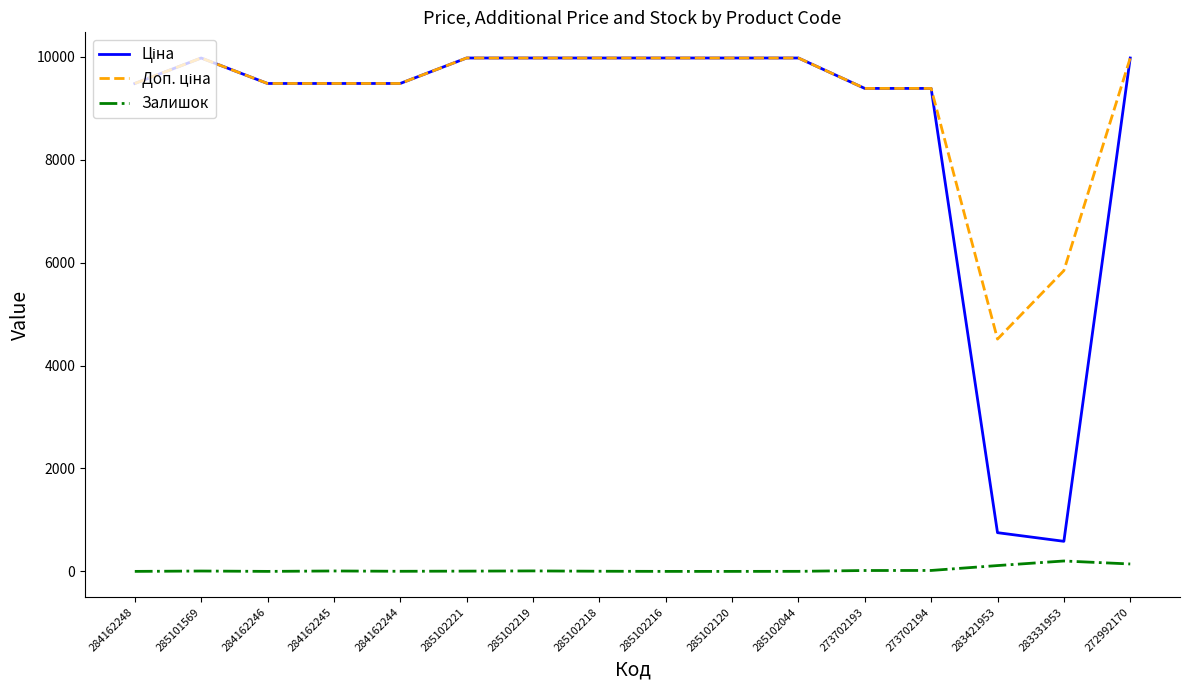

What is the greatest value displayed?

9975.0